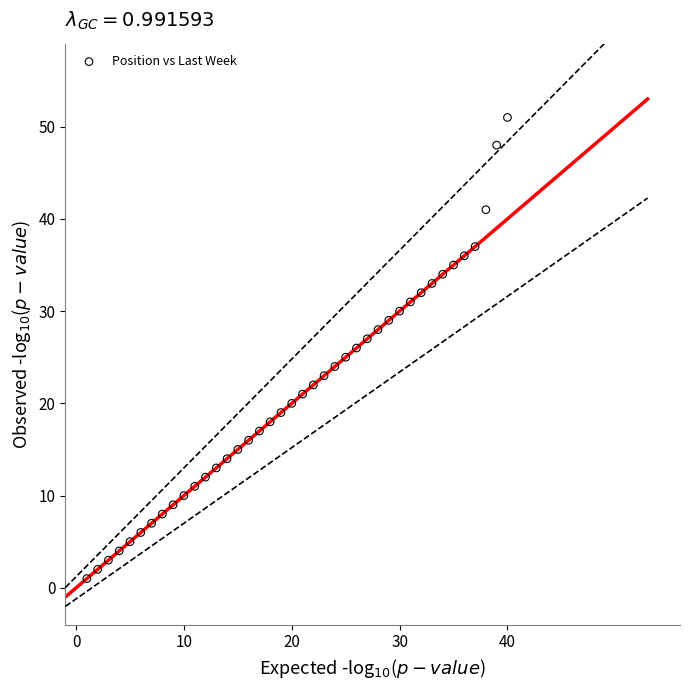

What is the range of Y values (max minus min)?

50